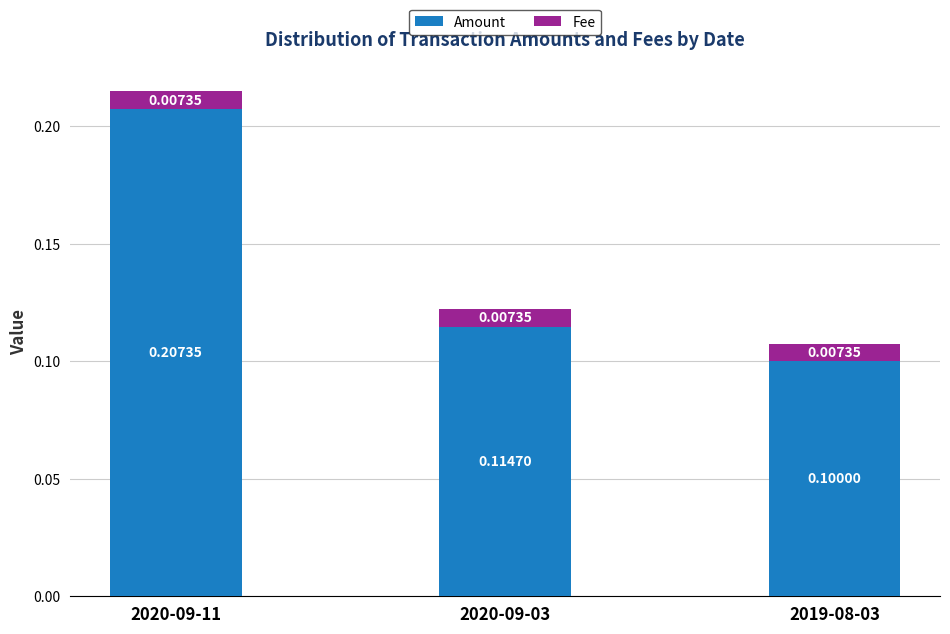

At which category is the sum across all series the highest?

2020-09-11